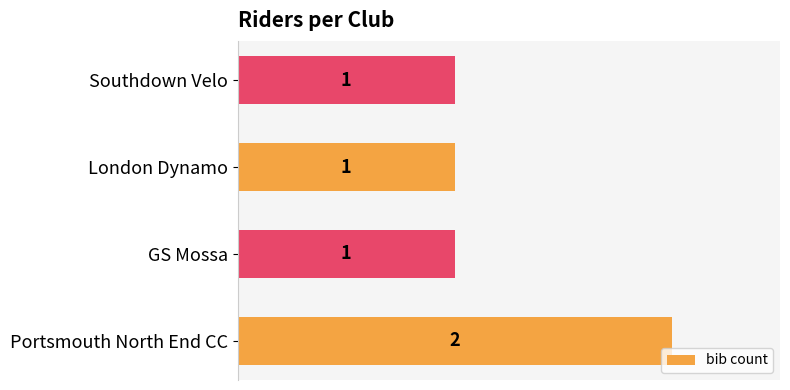

What is the difference between the maximum and minimum values?

1